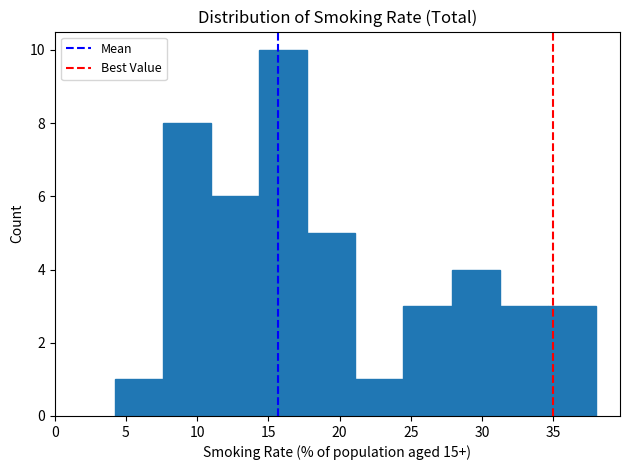

Over which range of the x-axis is the bar tallest?

14.5 to 17.5